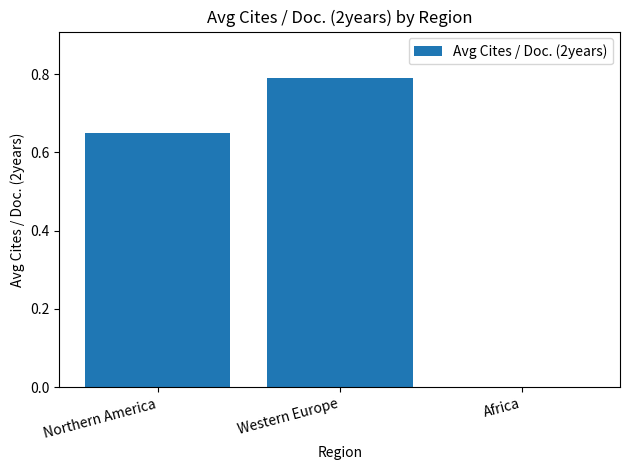

Between Africa and Northern America, which is larger?

Northern America